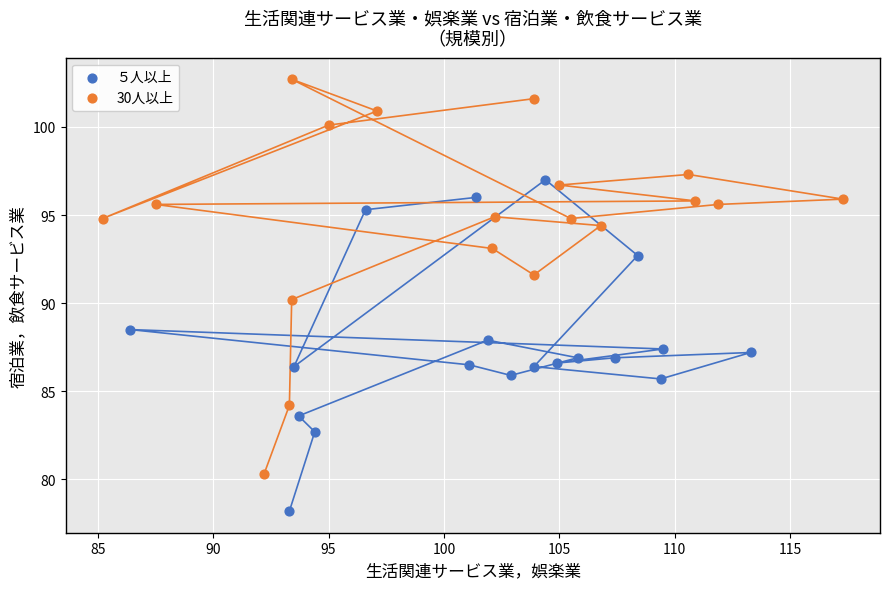

Which series contains the highest Y value?

30人以上